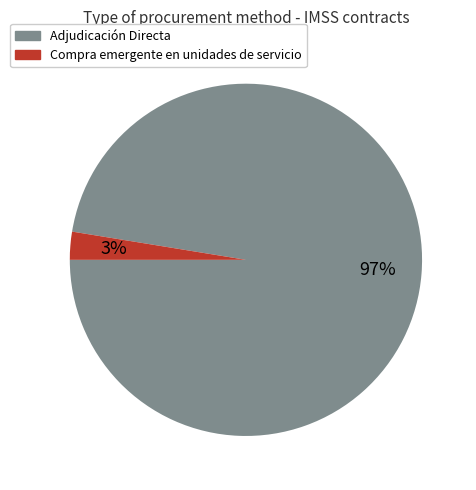

Is it true that Adjudicación Directa is 11% of the pie?

False